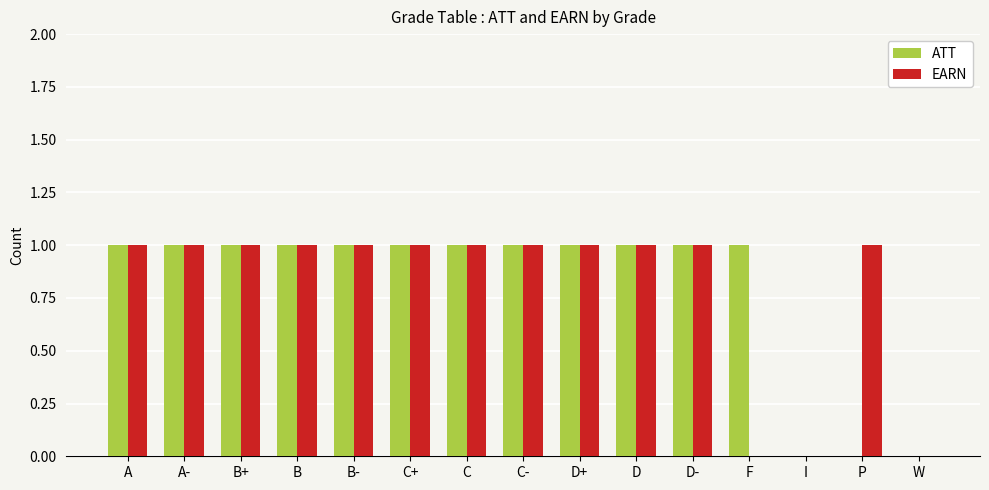

True or false: ATT has a value of 1 at D+.

True